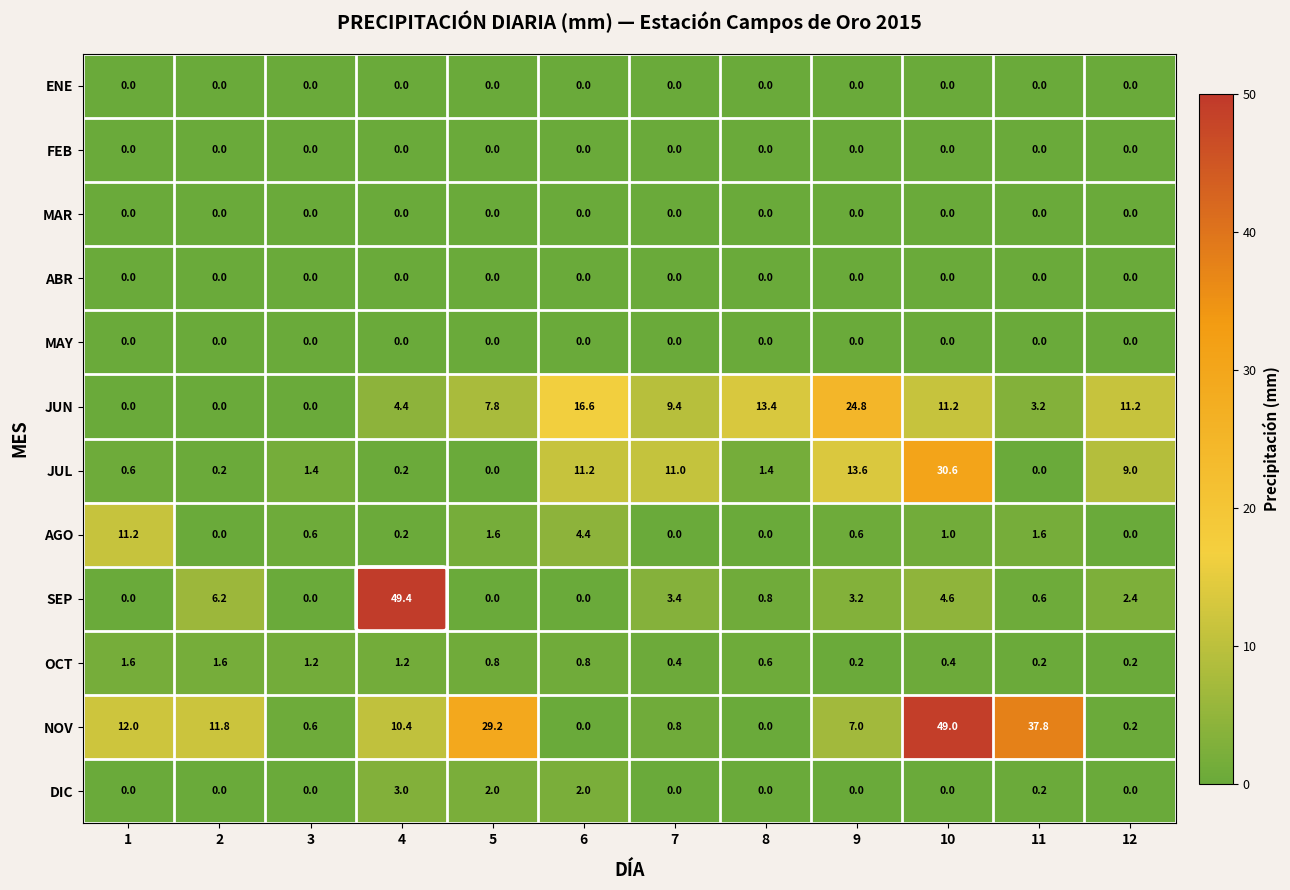

What is the greatest value displayed?

49.4